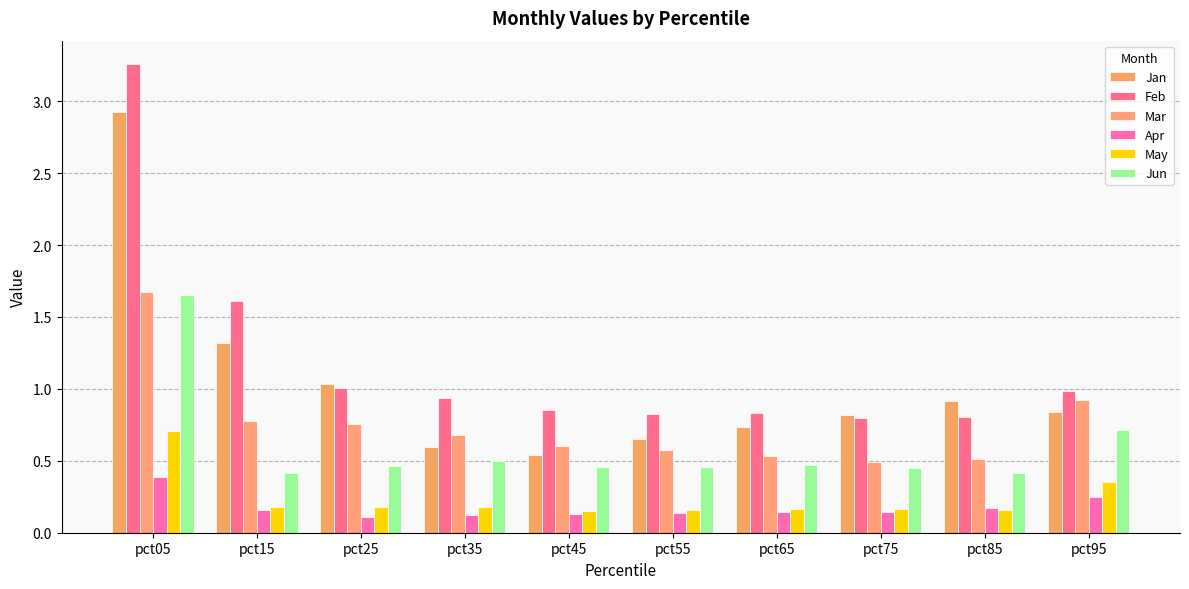

Which category has the highest value in the Mar series?

pct05